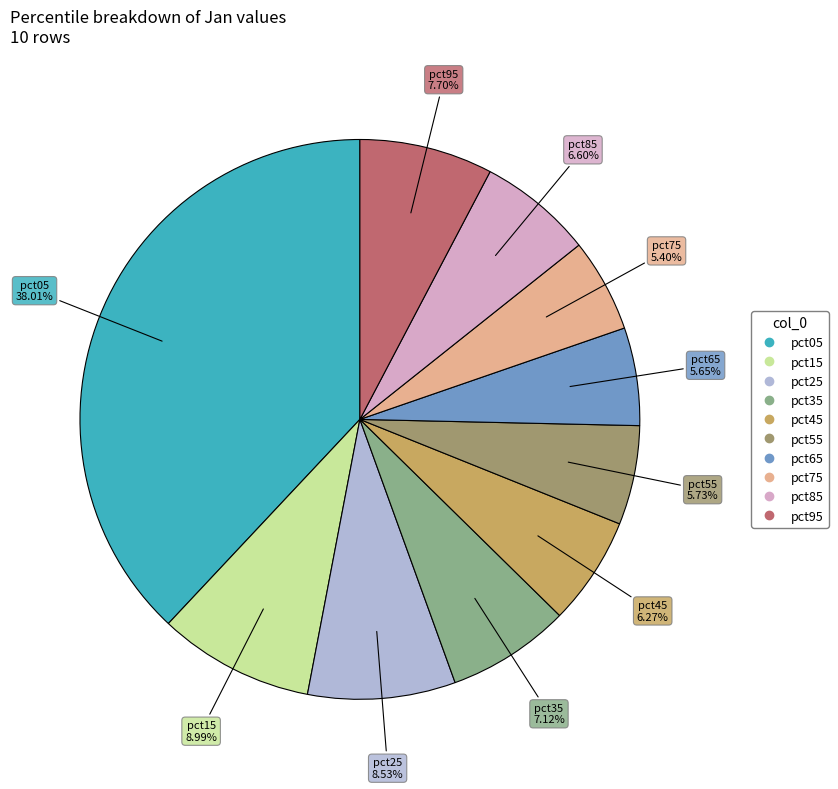

Does pct55 represent more than half of the total?

No